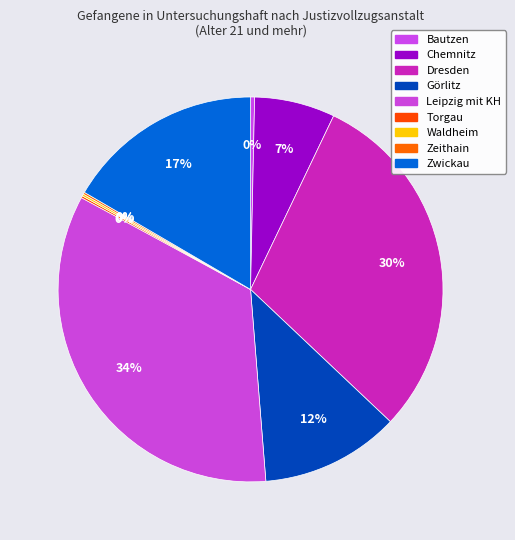

Is there any slice that represents more than half of the pie?

No